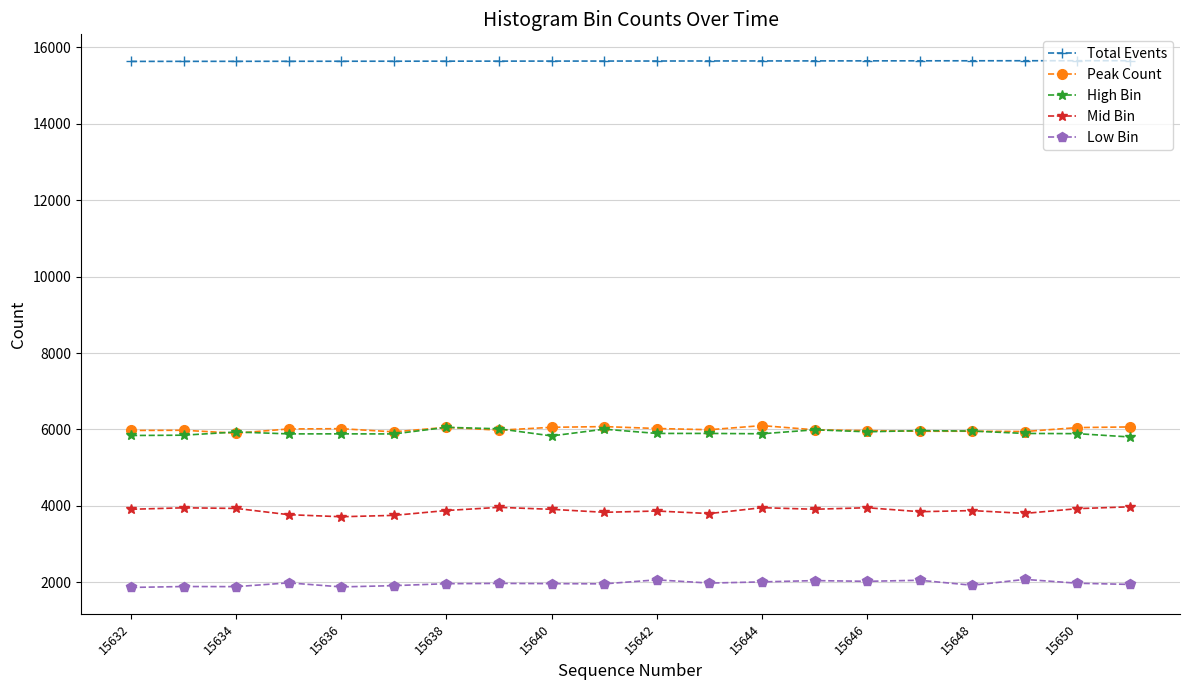

True or false: Total Events and Low Bin cross at least once.

False